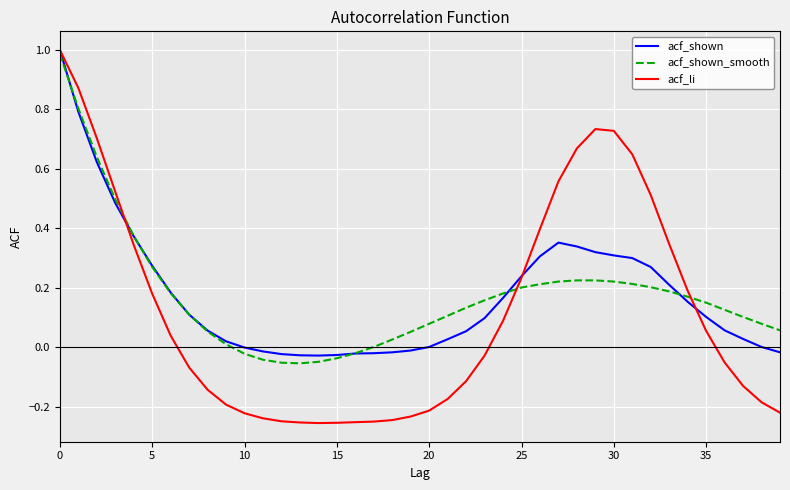

What is the highest value of the acf_li series?

1.0